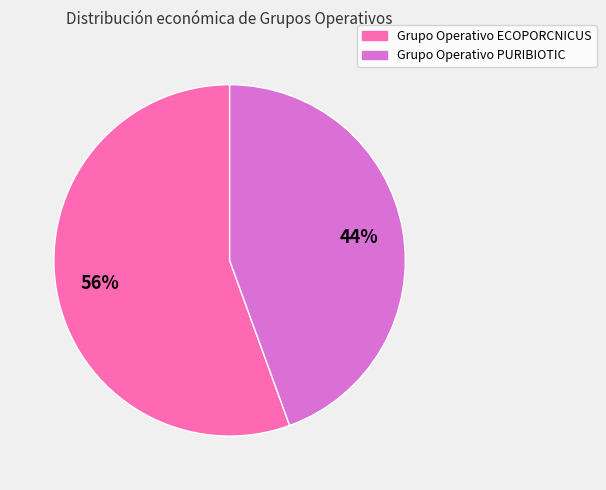

Is there a majority slice in this chart?

Yes